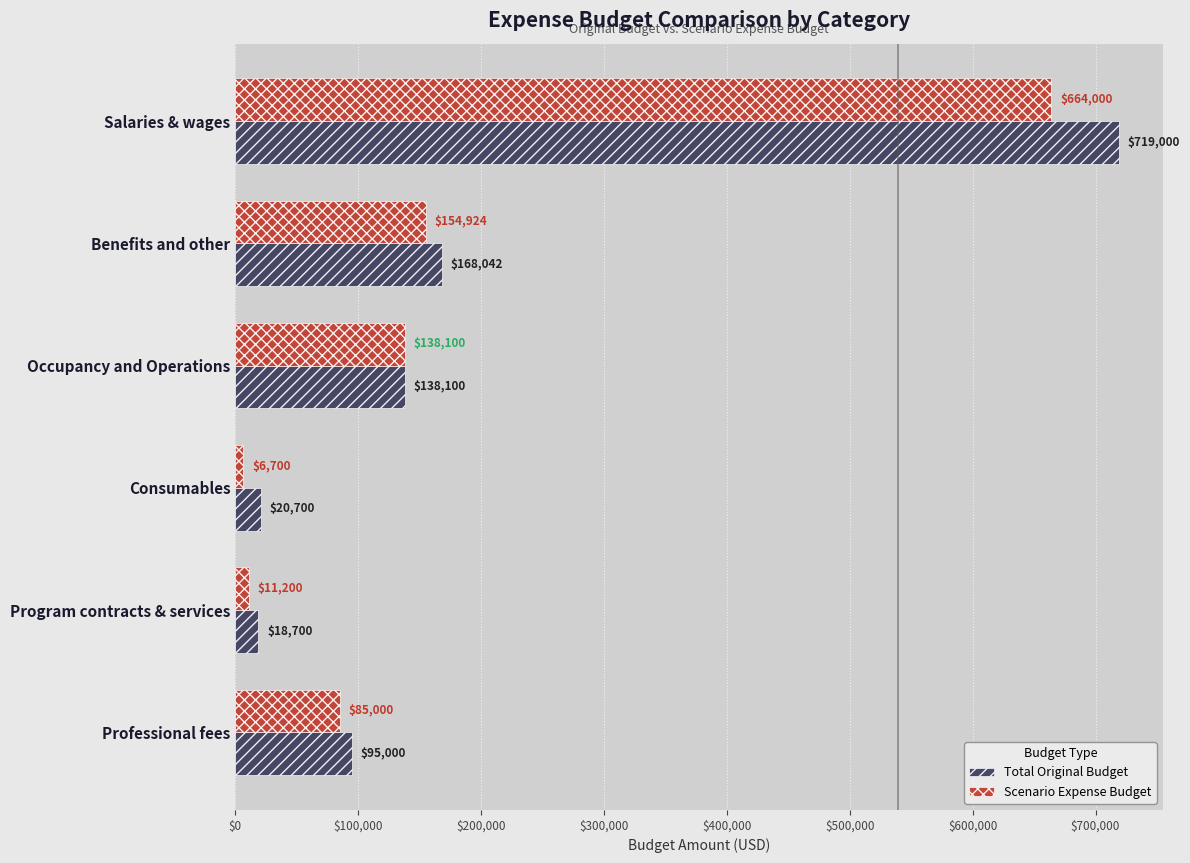

Which label corresponds to the smallest value in the chart?

Consumables